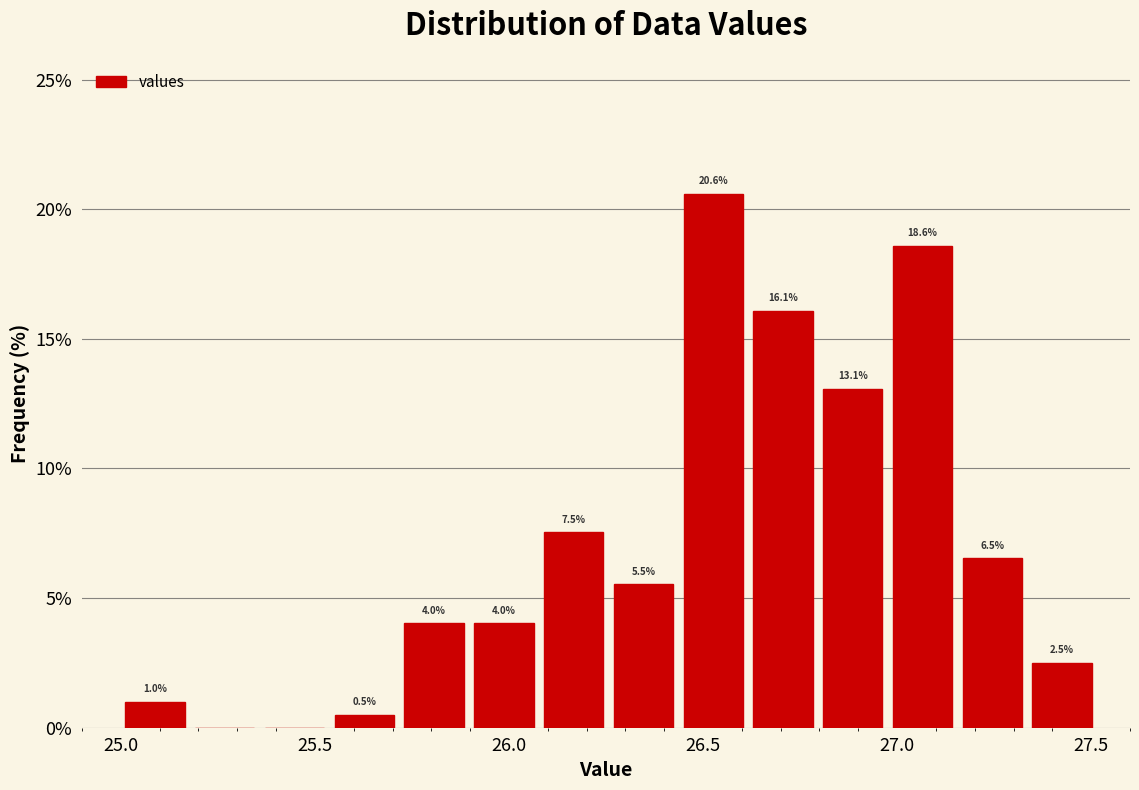

Read against the x-axis, roughly where is the centre of the tallest bar?

26.55